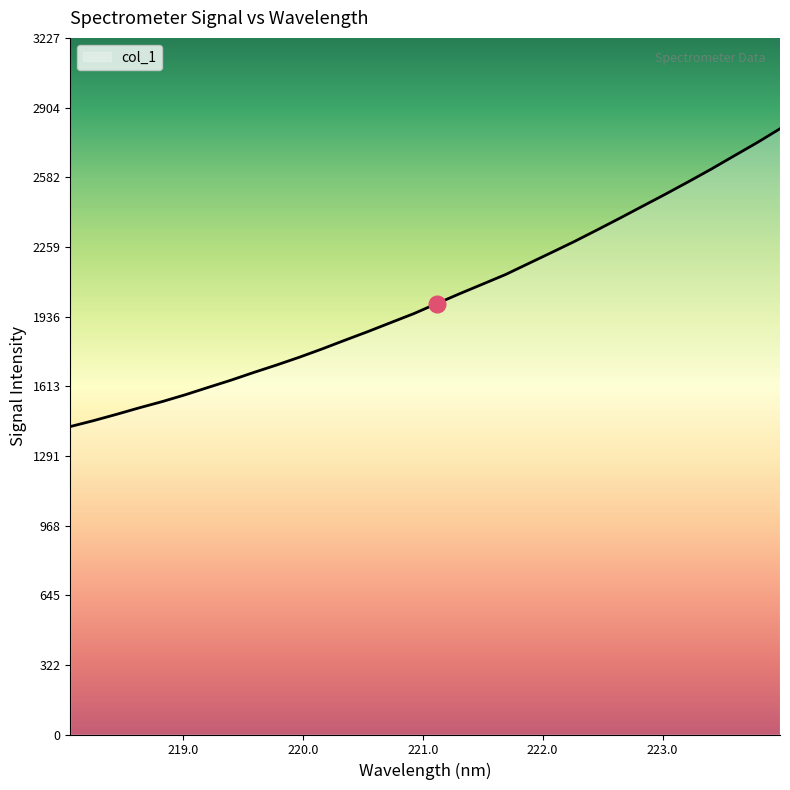

What is the maximum value shown in the chart?

2806.7